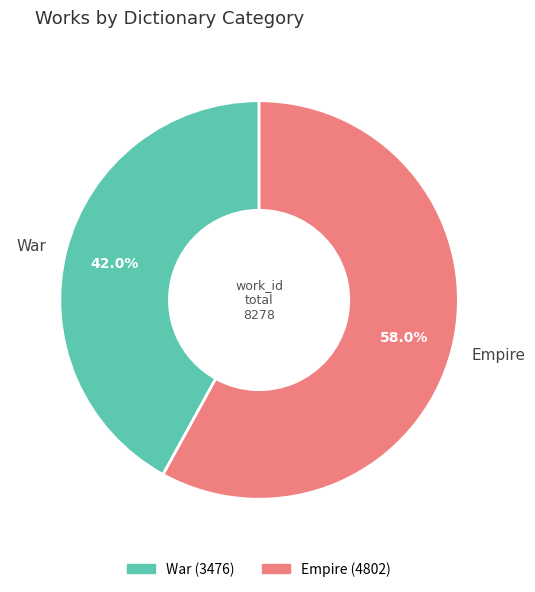

Which has a higher value, War or Empire?

Empire